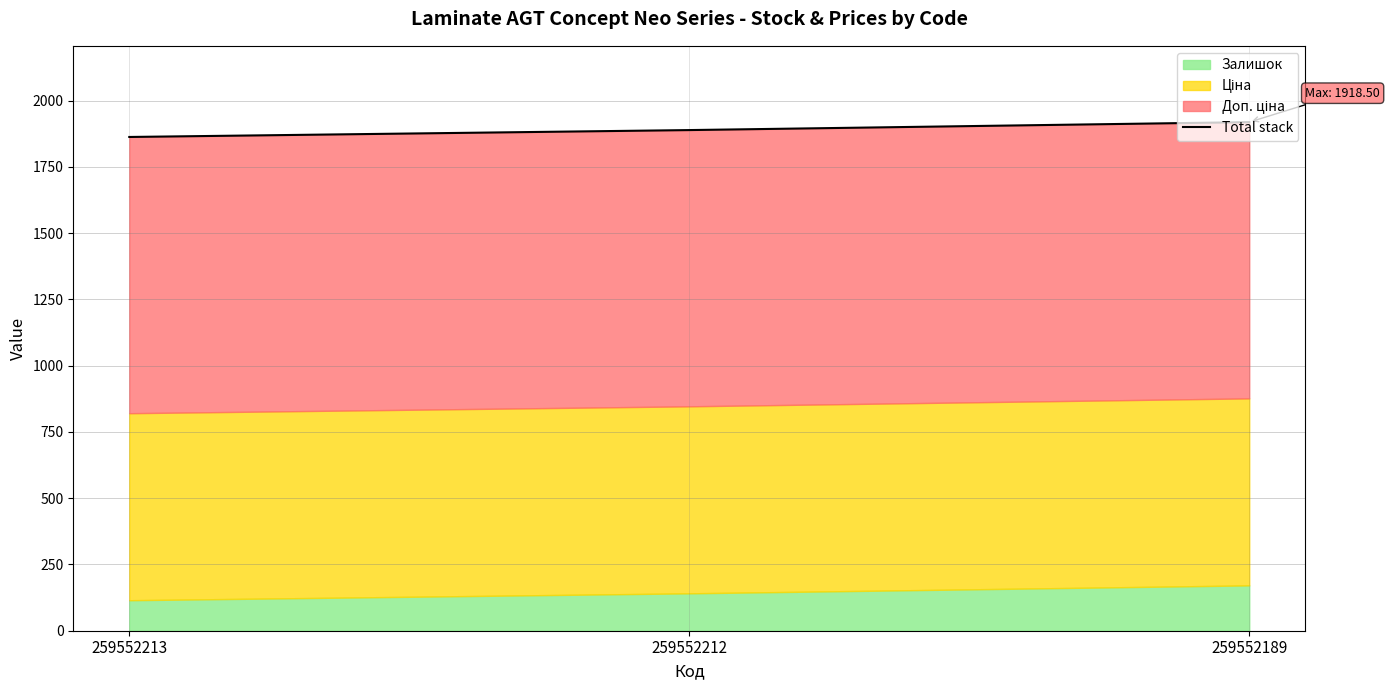

Reading left to right, what are all the values shown in this chart?

259552213=1862.5	259552212=1888.5	259552189=1918.5